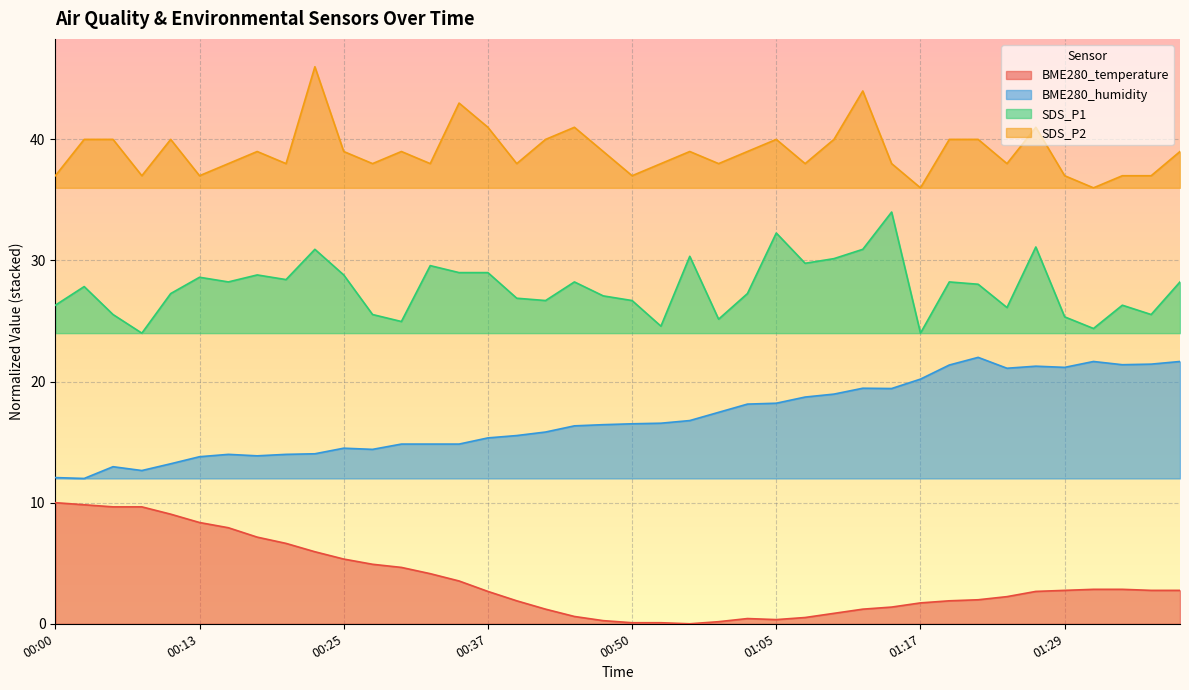

Does the chart display data point markers on the line(s)?

No